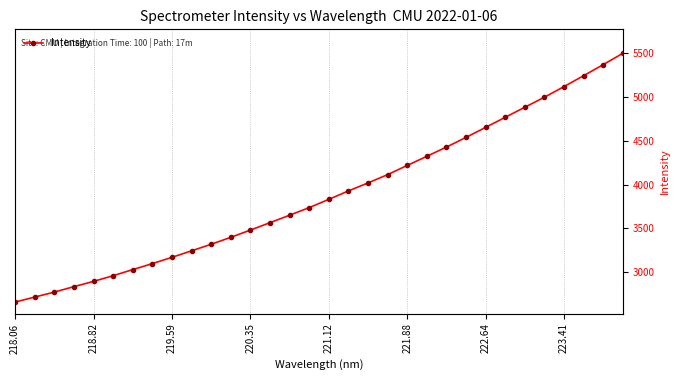

Which category has the lowest value across all series?

218.06